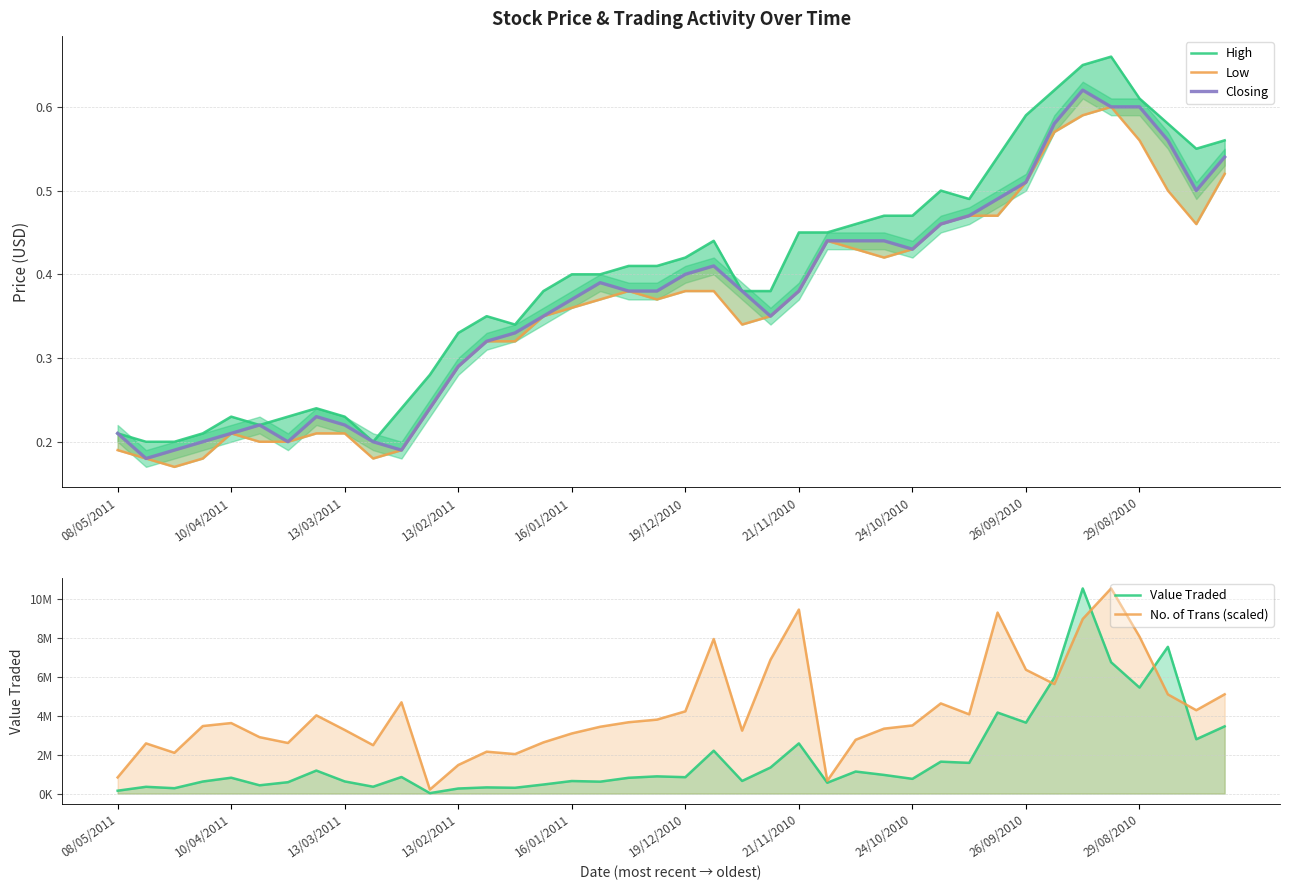

True or false: Low has a value of 0.3 at 14.

True